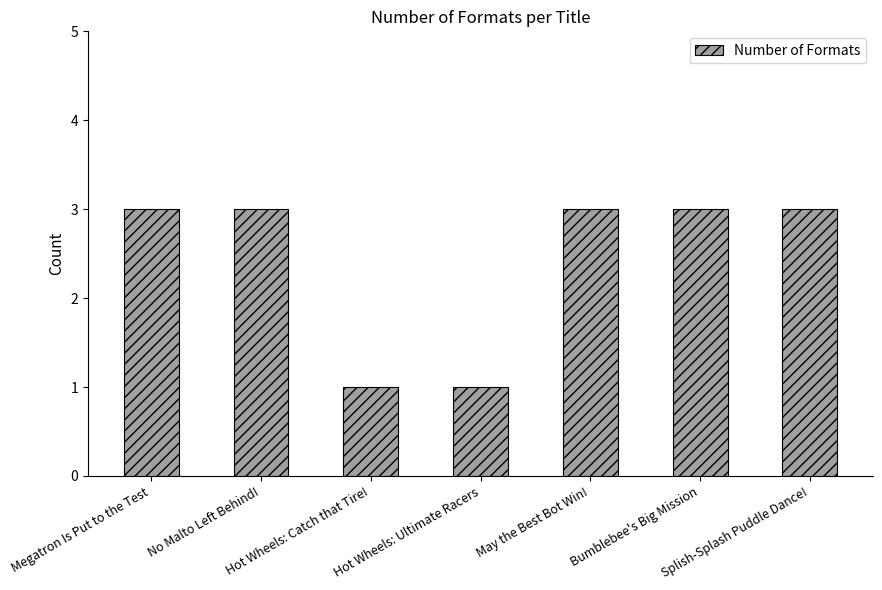

What is the label of the 6th bar from the left?

Bumblebee's Big Mission